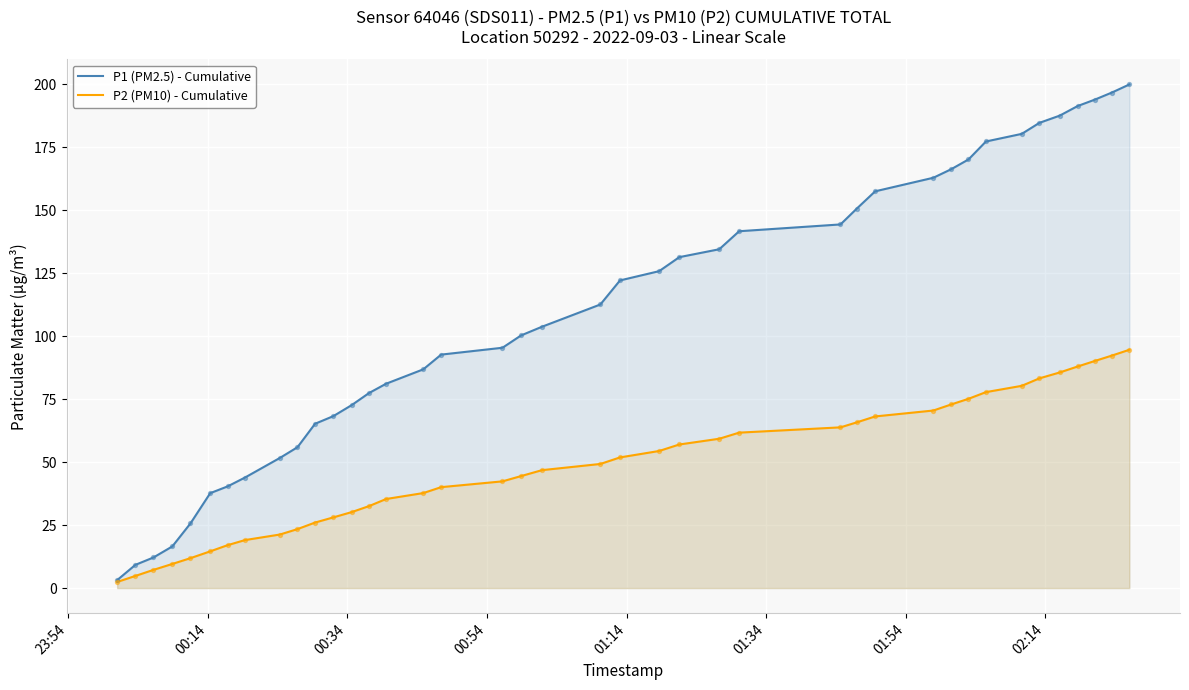

What are all the series names shown in the legend?

P1 (PM2.5) - Cumulative, P2 (PM10) - Cumulative